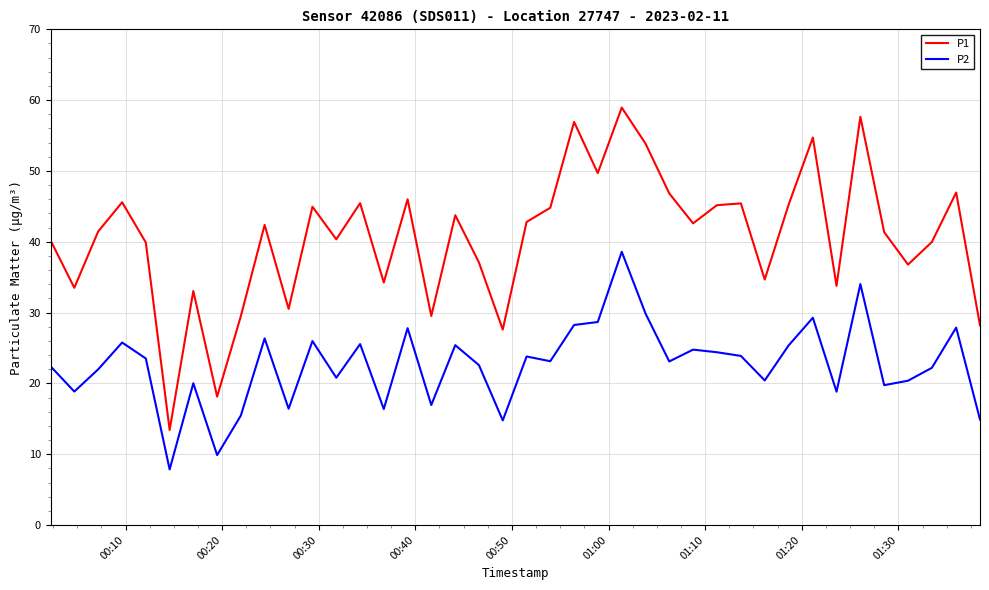

Does the chart have visible grid lines?

Yes